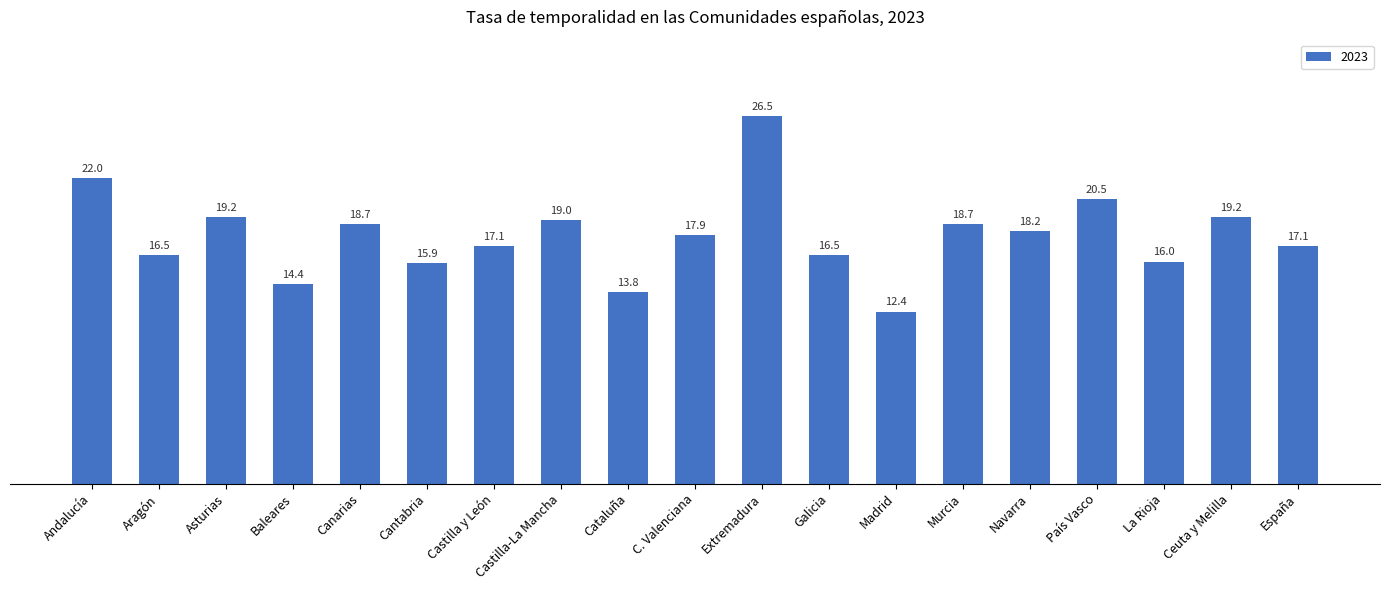

Reading left to right, list all the values displayed in this chart.

Andalucía=22.0	Aragón=16.5	Asturias=19.2	Baleares=14.4	Canarias=18.7	Cantabria=15.9	Castilla y León=17.1	Castilla-La Mancha=19.0	Cataluña=13.8	C. Valenciana=17.9	Extremadura=26.5	Galicia=16.5	Madrid=12.4	Murcia=18.7	Navarra=18.2	País Vasco=20.5	La Rioja=16.0	Ceuta y Melilla=19.2	España=17.1